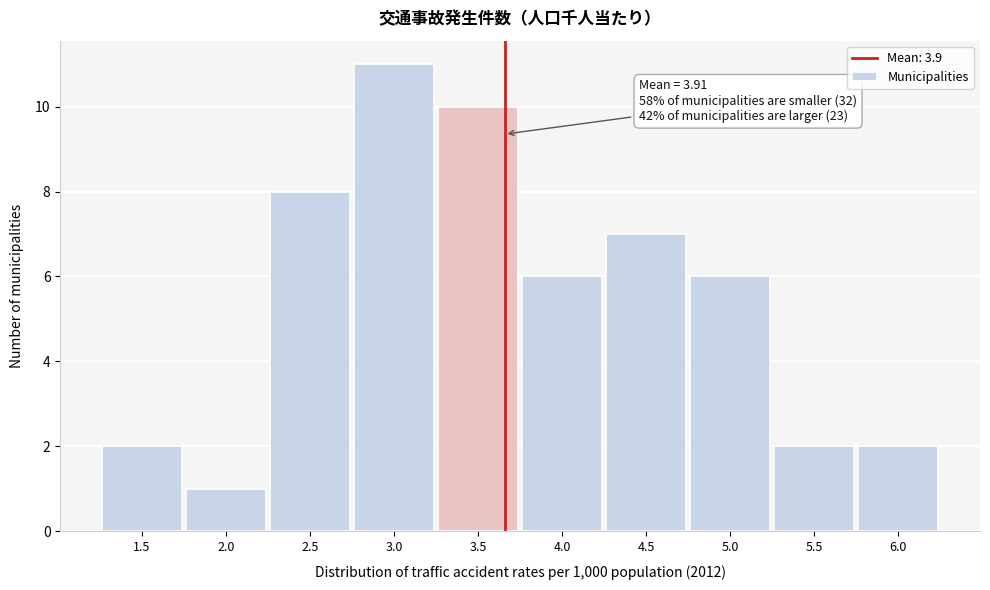

Reading left to right, list all the values displayed in this chart.

1.5=2	2.0=1	2.5=8	3.0=11	3.5=10	4.0=6	4.5=7	5.0=6	5.5=2	6.0=2